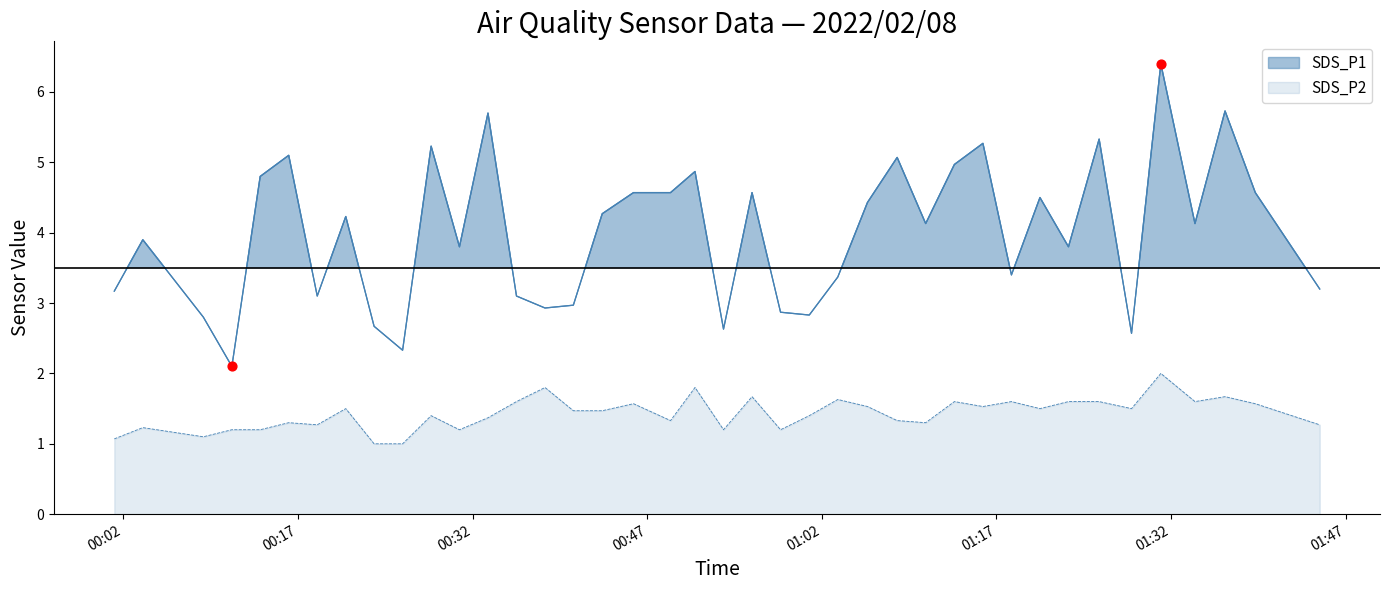

What is the total value across all series at 2022/02/08 01:34:03?

5.7